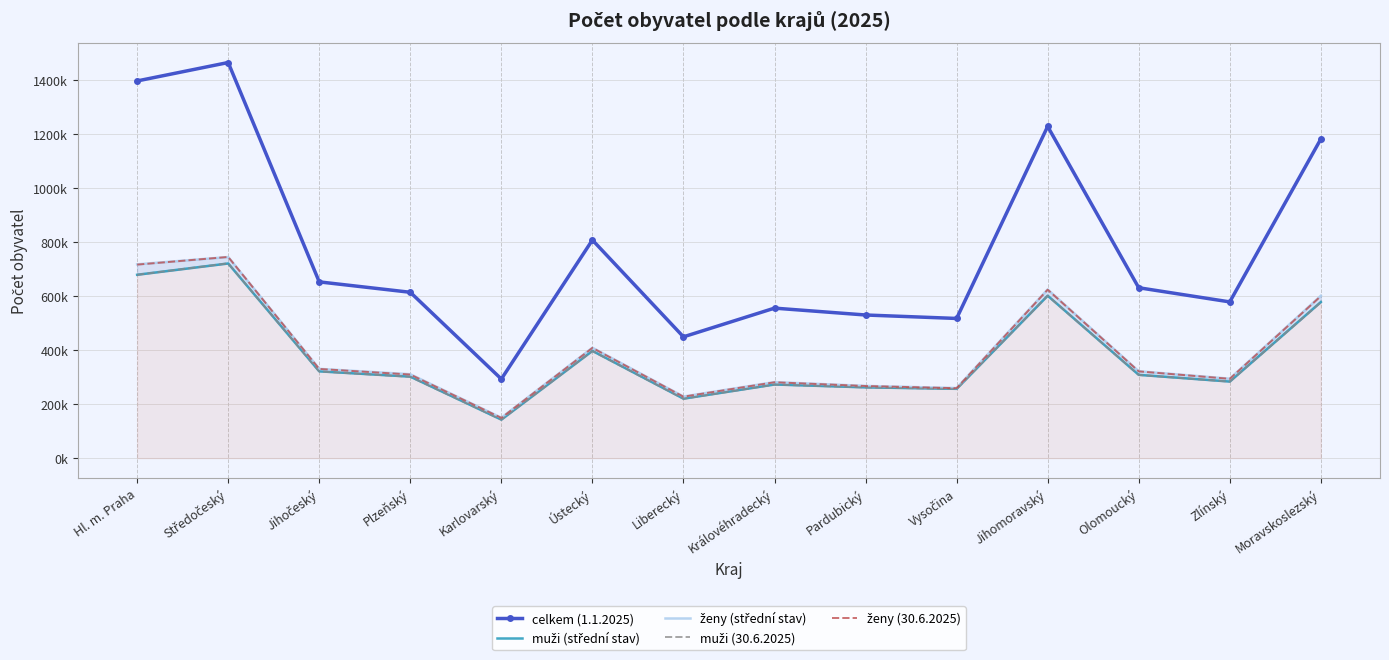

What is the label of the 6th point from the right?

Pardubický